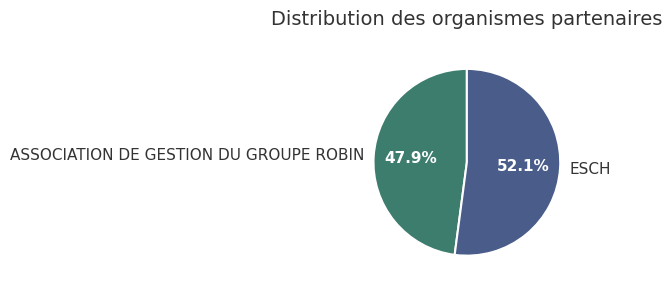

What percentage is the ASSOCIATION DE GESTION DU GROUPE ROBIN slice, to the nearest percent?

48%